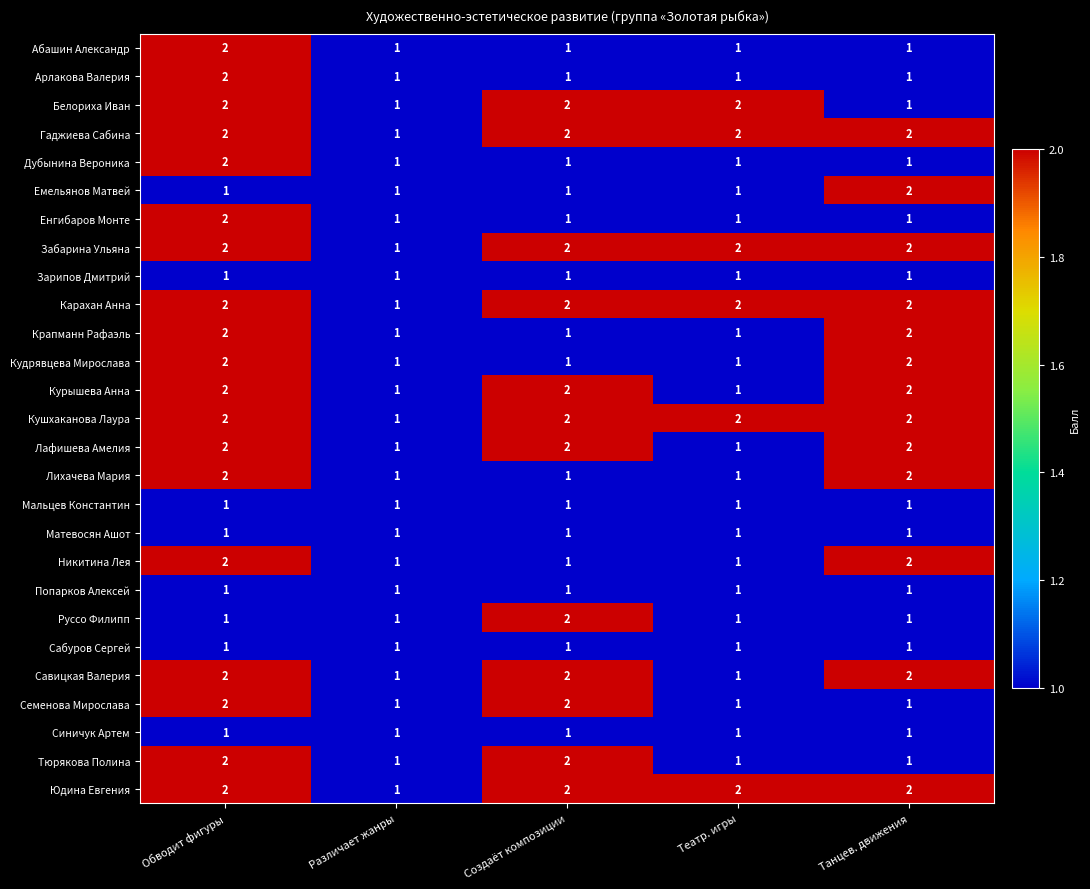

The Зарипов Дмитрий series shows 1 at Обводит фигуры. True or false?

True